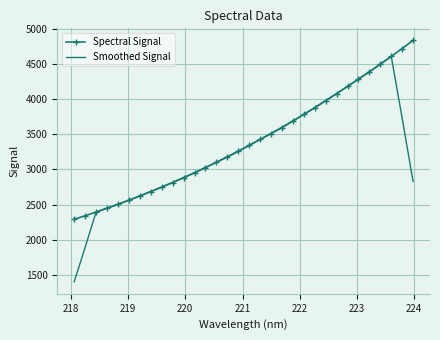

List the series in order of their peak value, lowest first.

Smoothed Signal, Spectral Signal